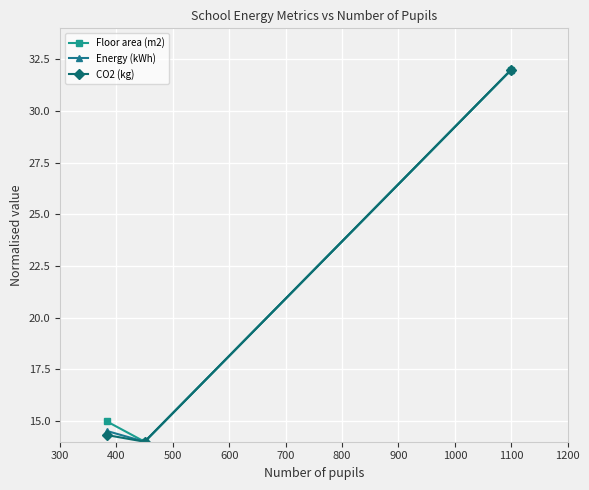

What is the smallest value displayed?

14.0